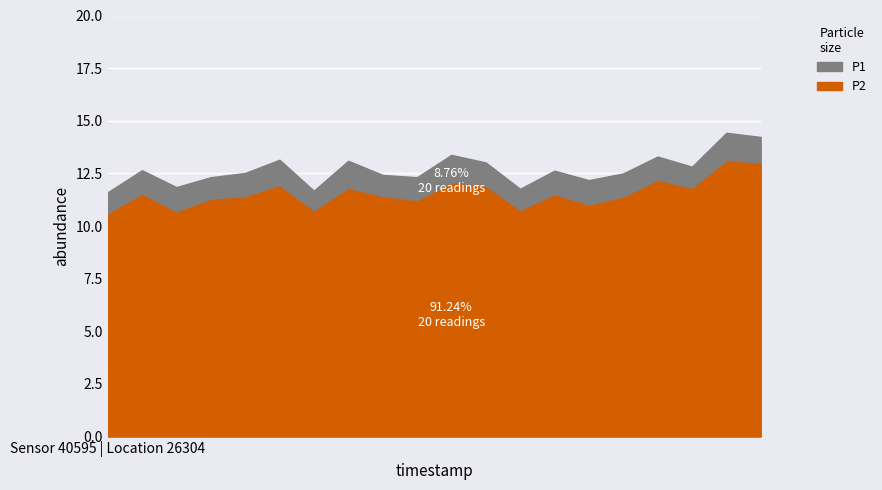

What is the minimum value shown in the chart?

10.6